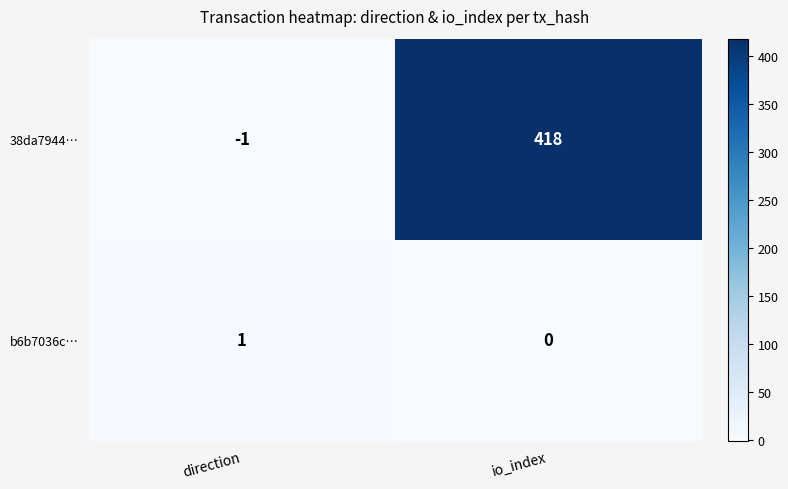

What is the maximum value shown in the chart?

418